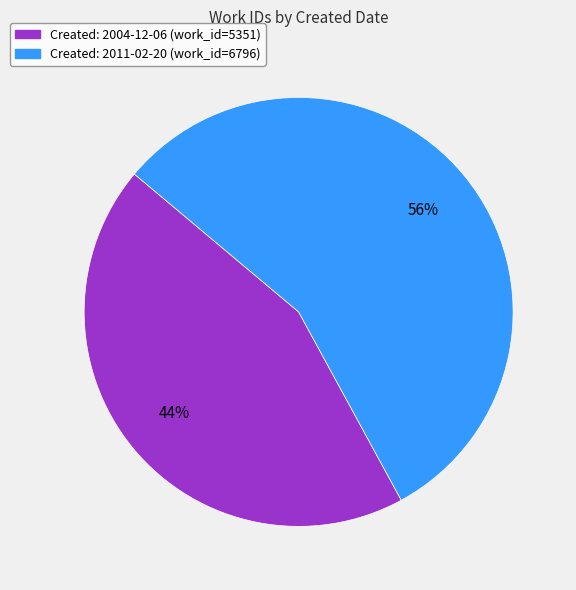

To the nearest percent, what is the difference between the largest and smallest slice percentages?

12%